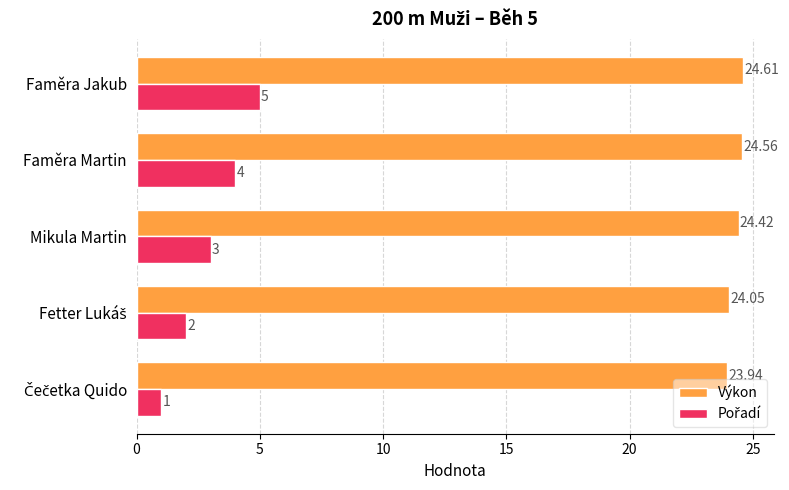

At which category is the sum across all series the highest?

Faměra Jakub